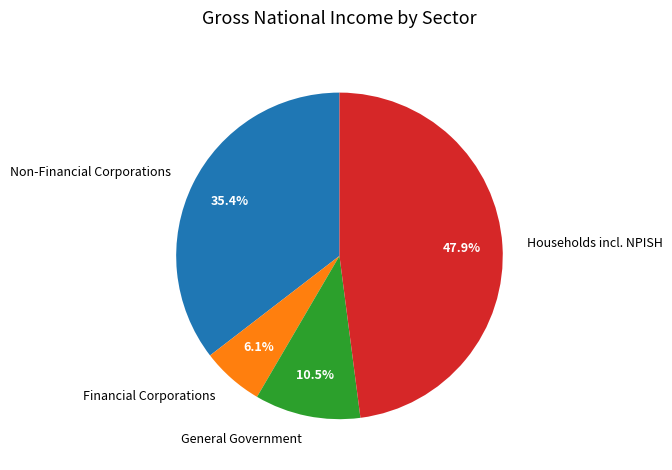

What is the total percentage of Financial Corporations and Households incl. NPISH?

54.1%